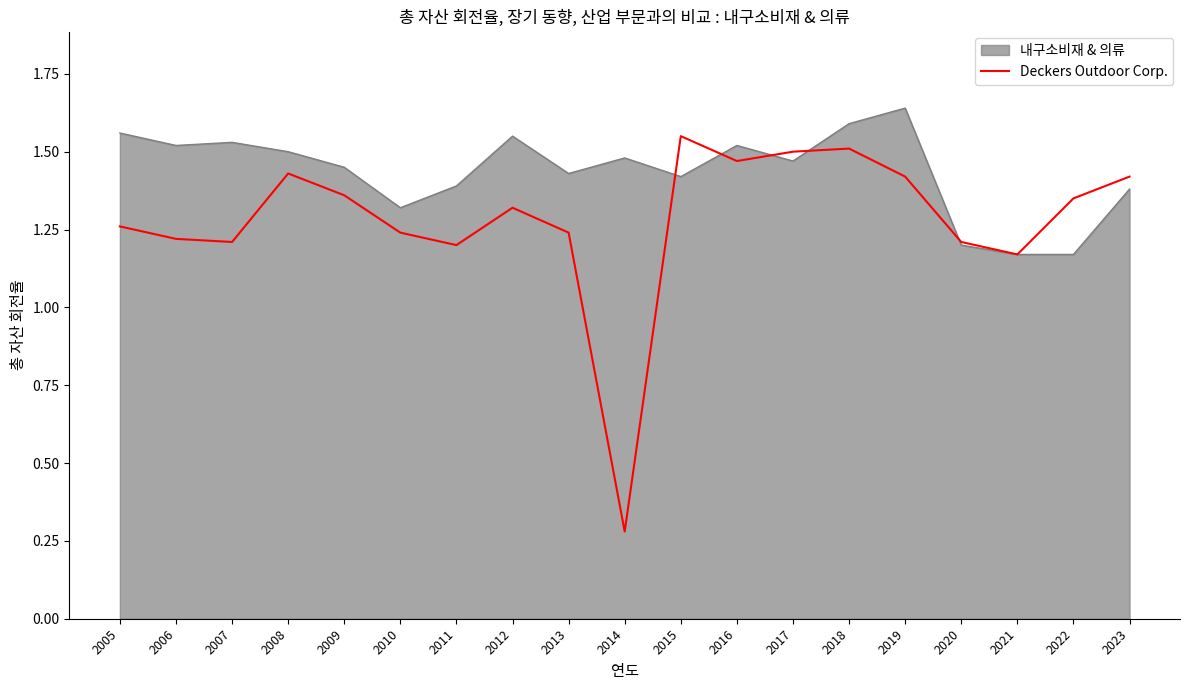

The value of Deckers Outdoor Corp. at 2023 is 1.4. True or false?

True